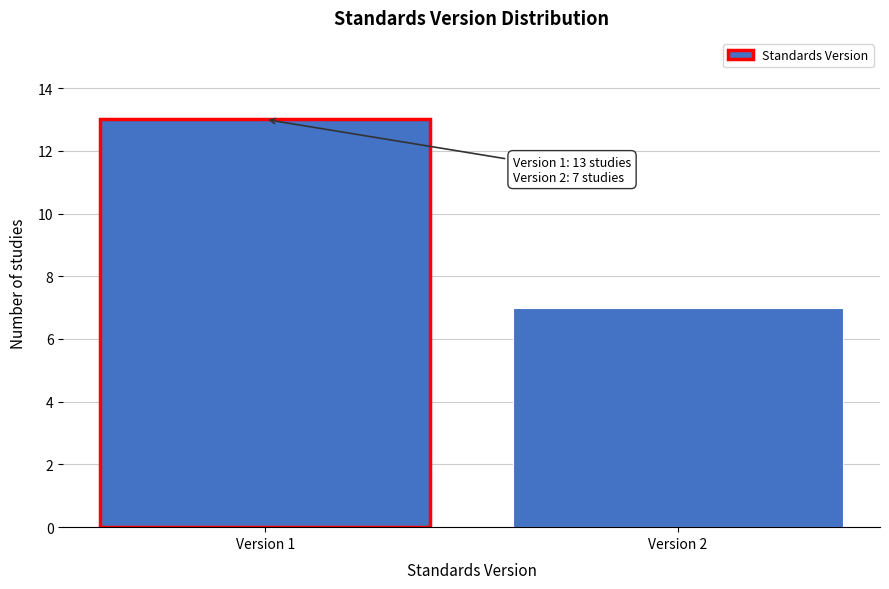

Reading right to left, transcribe all the data shown in this chart.

Version 2=7	Version 1=13